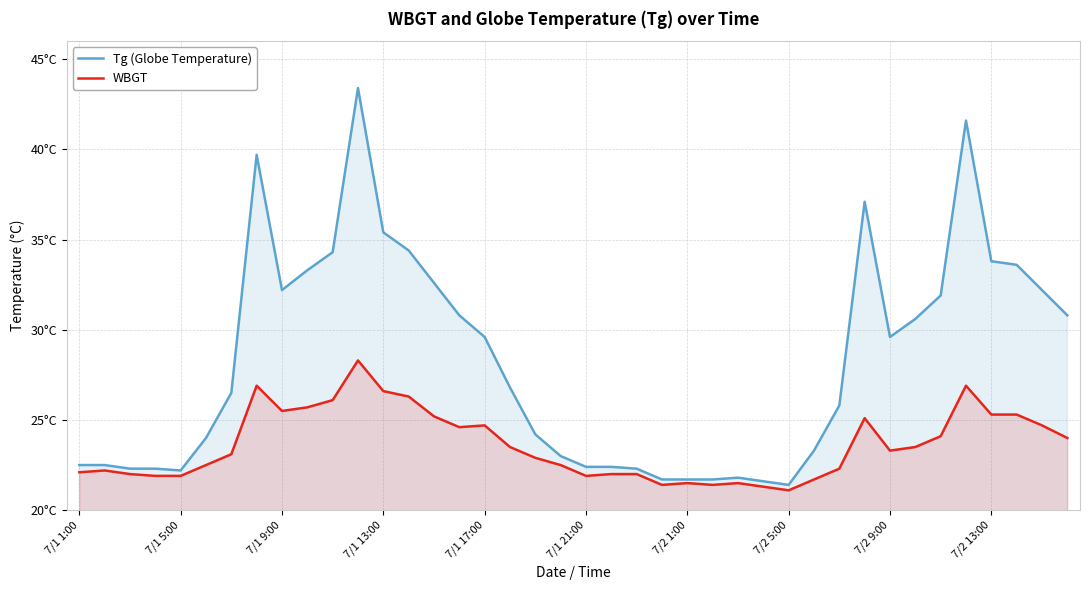

What is the sum of all Tg (Globe Temperature) values?

1129.3